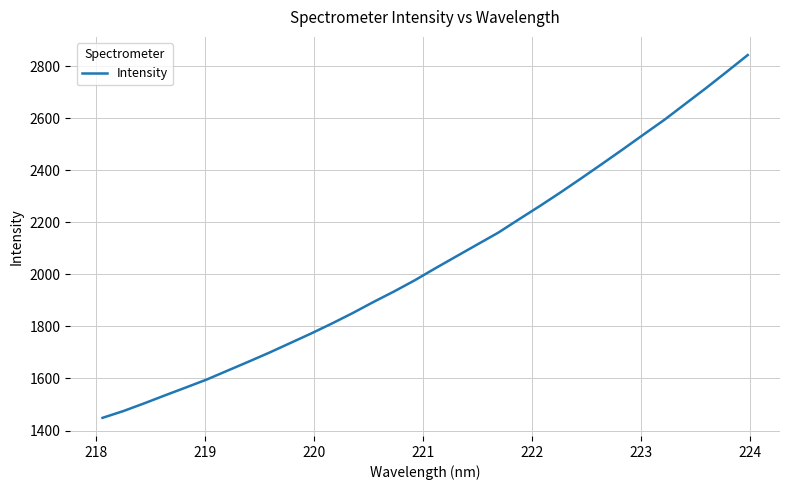

What is the maximum value shown in the chart?

2842.3